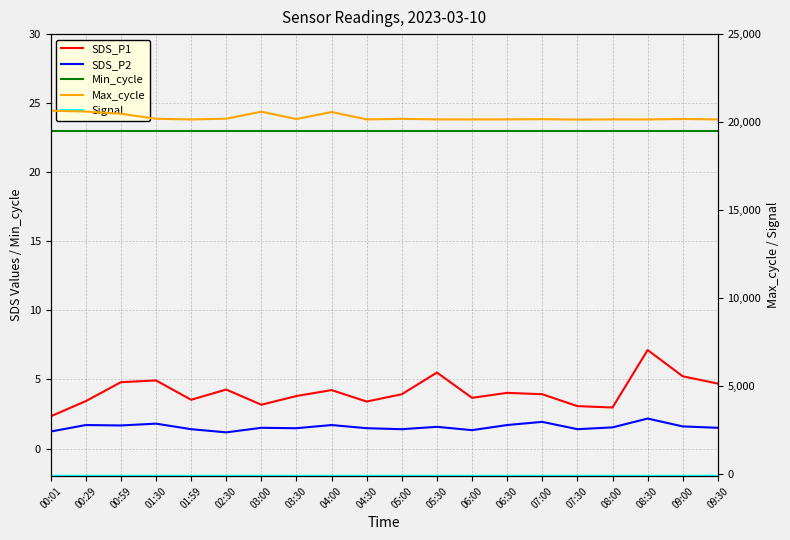

Which series has the widest spread of values?

Max_cycle